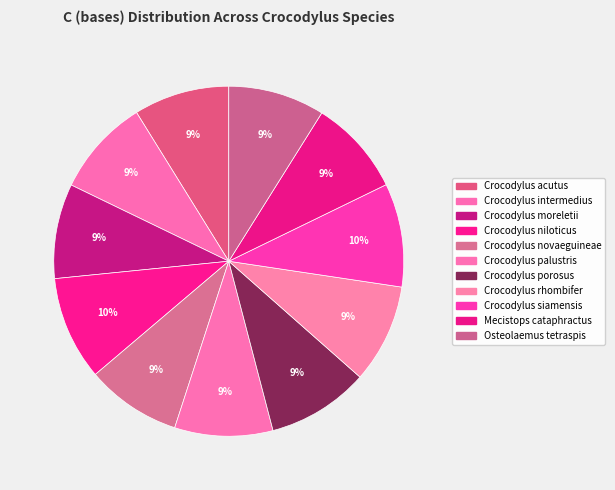

True or false: Crocodylus acutus accounts for 9% of the total.

True